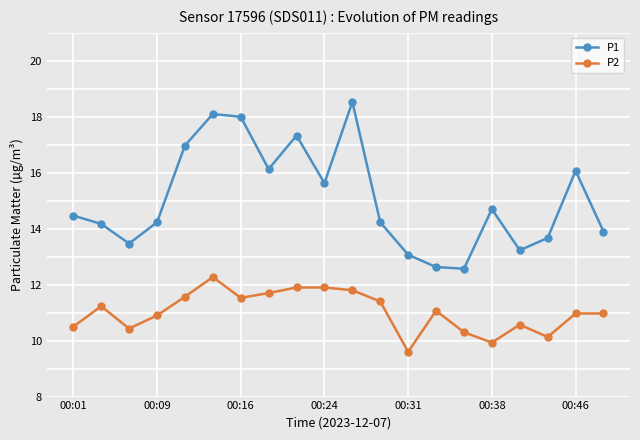

How many series are shown in this chart?

2